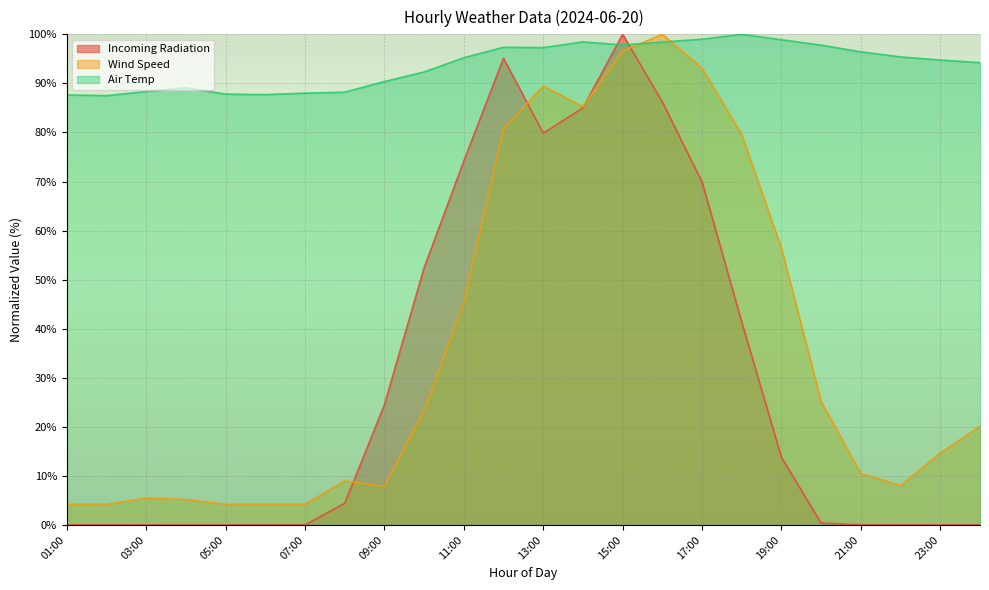

What position from the right is 08:00?

17